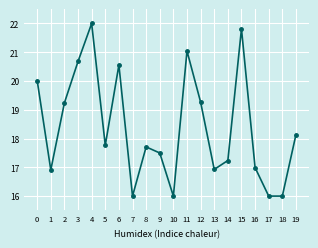

The chart shows a value of 16.0 at 10. True or false?

True